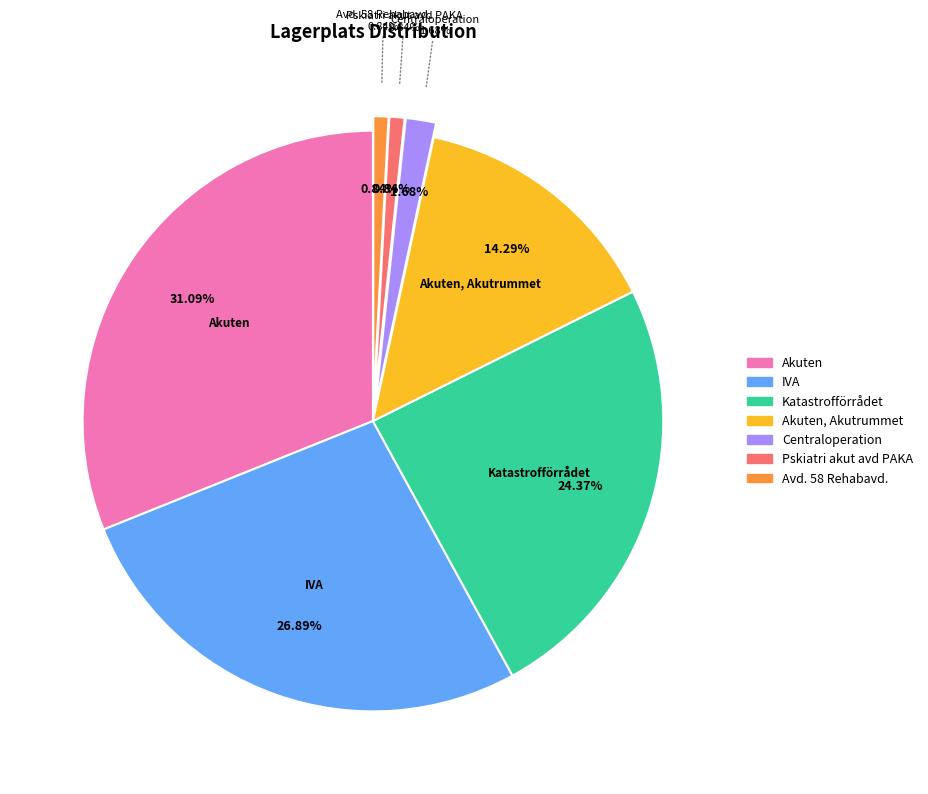

The Akuten, Akutrummet slice represents 29% of the pie. True or false?

False